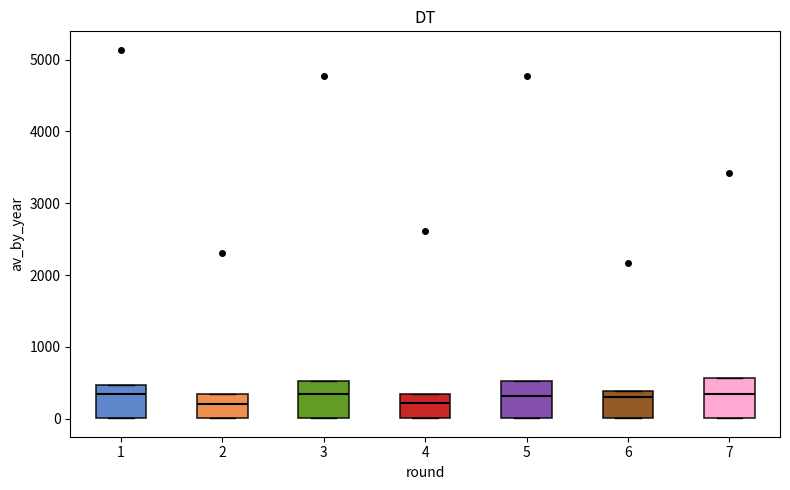

Where is the lower edge of the box at x = 6 on the y-axis? The values are not printed on the chart, so give them approximately, as read against the axis.

0